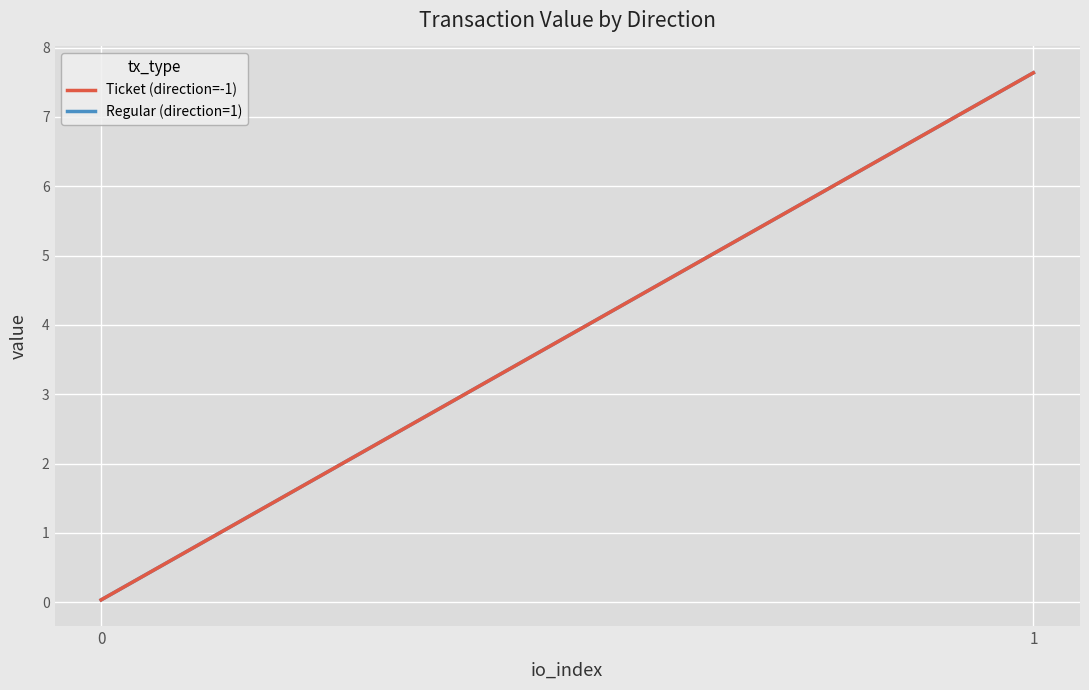

How many data points in Regular (direction=1) are above 7?

1